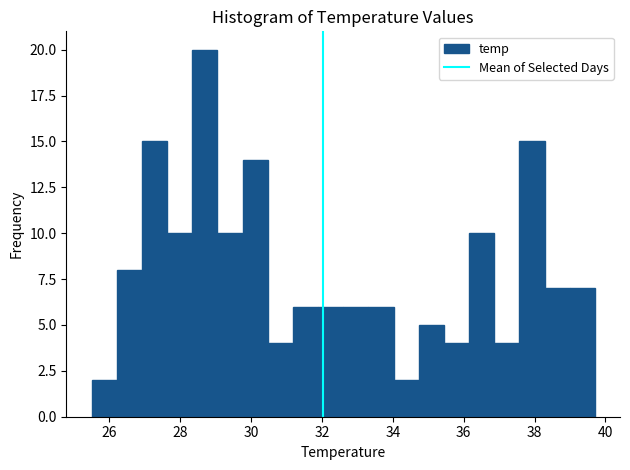

Read against the x-axis, roughly where is the centre of the tallest bar?

28.6